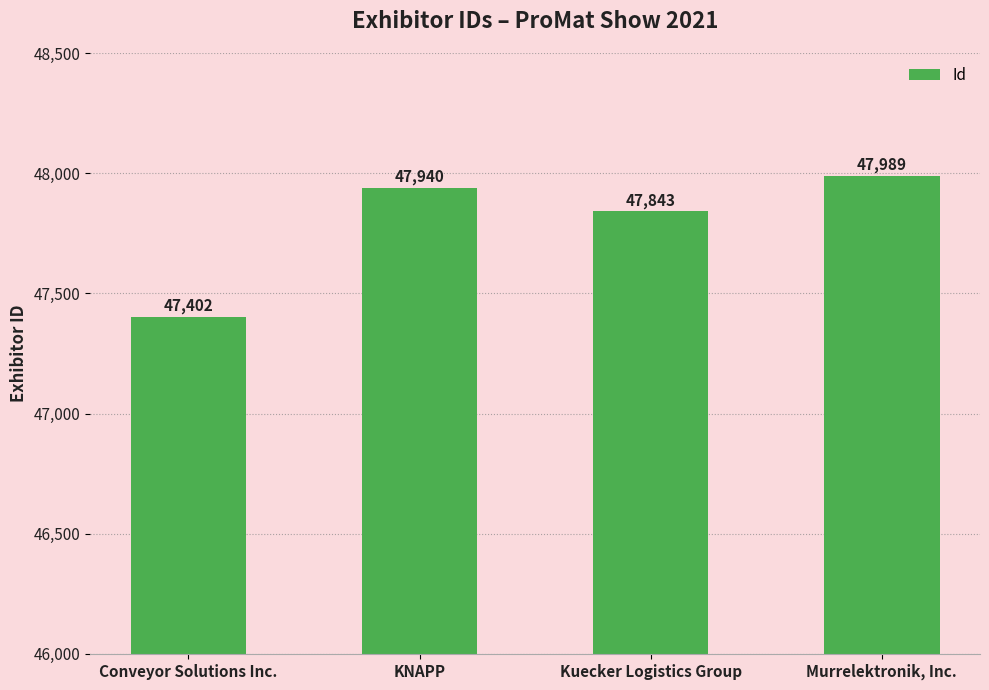

What is the minimum value shown in the chart?

47402